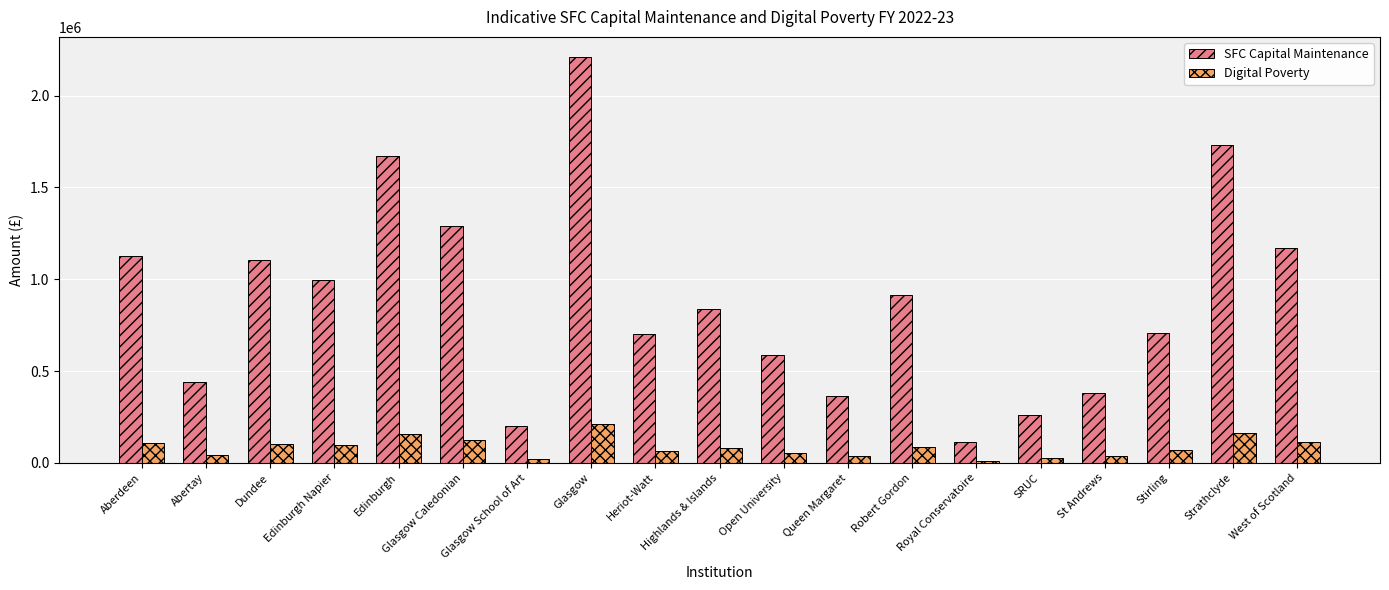

What is the maximum value shown in the chart?

2209875